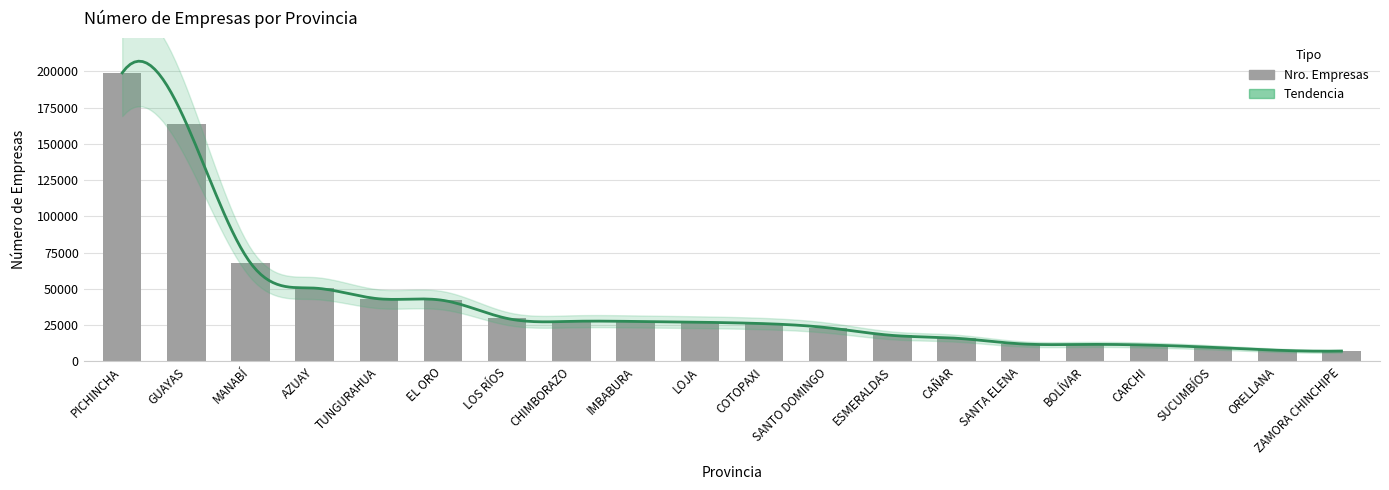

Read the value at MANABÍ, to the nearest 100.

67900